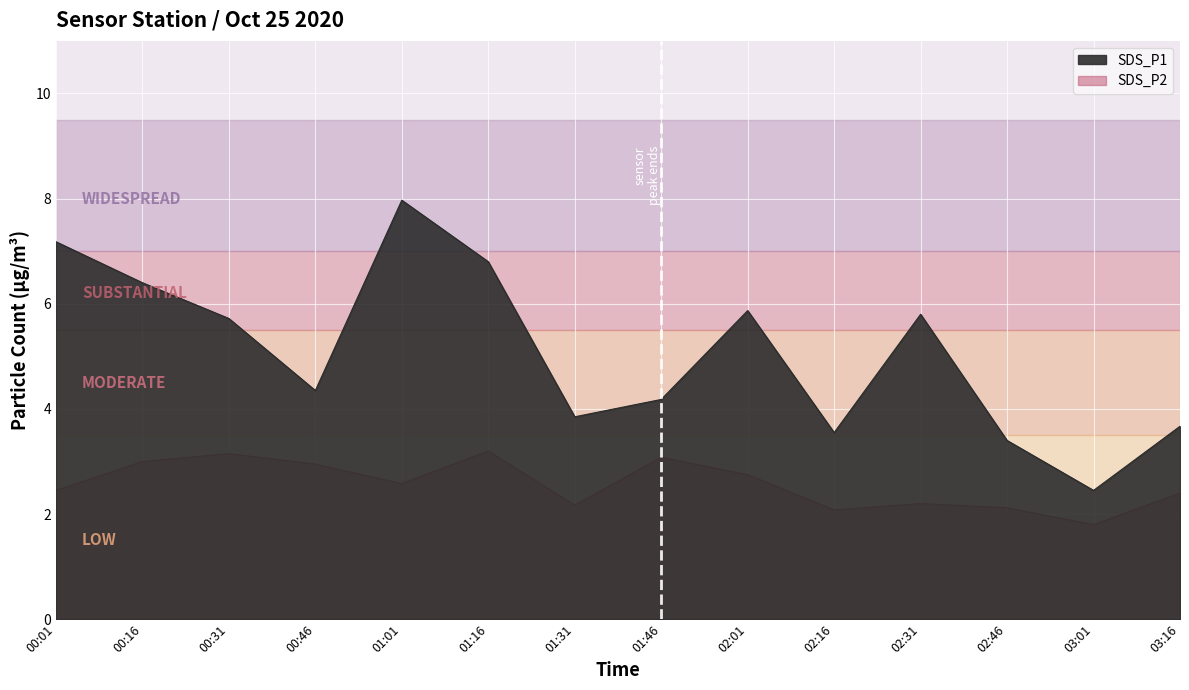

List the series in order of their overall mean, highest first.

SDS_P1, SDS_P2